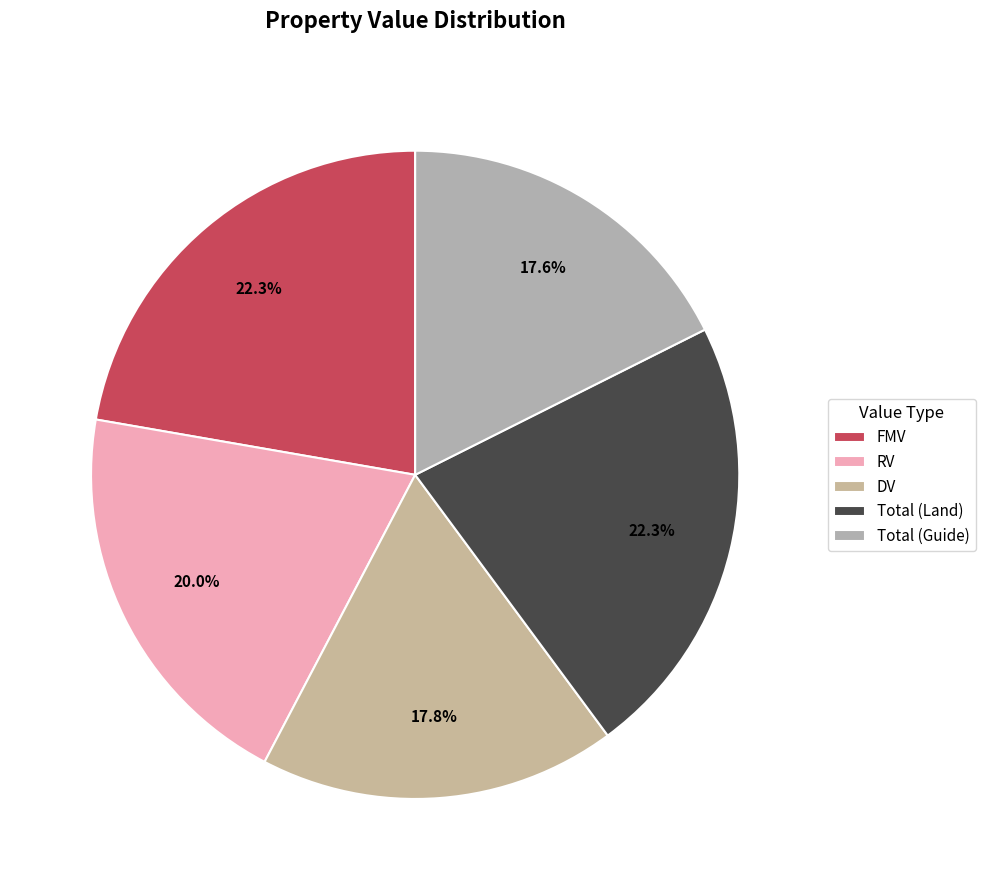

What percentage do Total (Land) and DV together represent?

40.1%